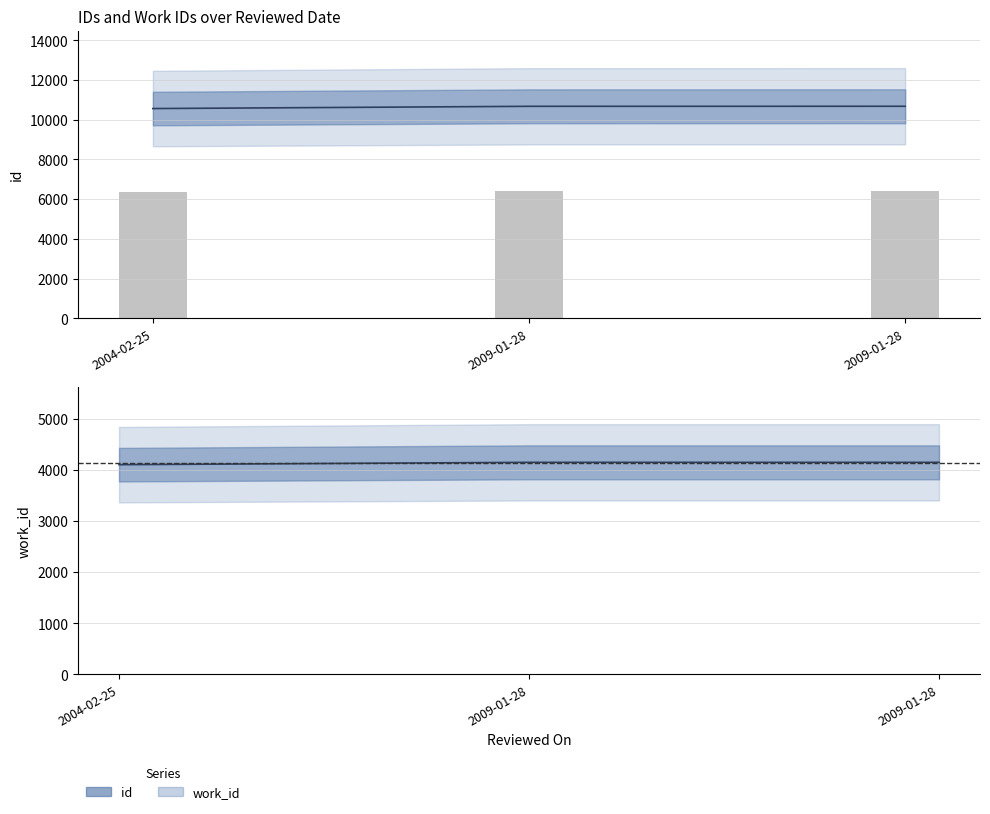

What is the difference between the maximum and minimum values in the work_id series?

46